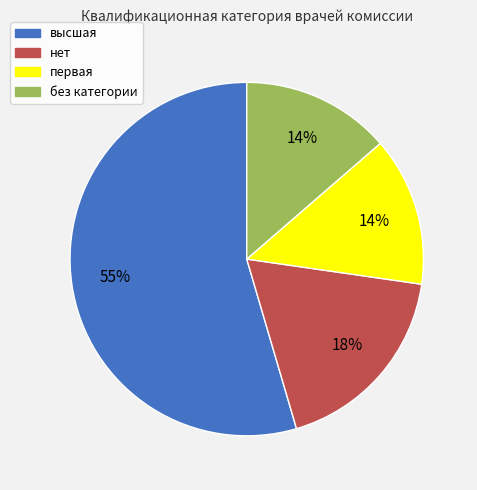

Combined, do первая and высшая account for over 50%?

Yes